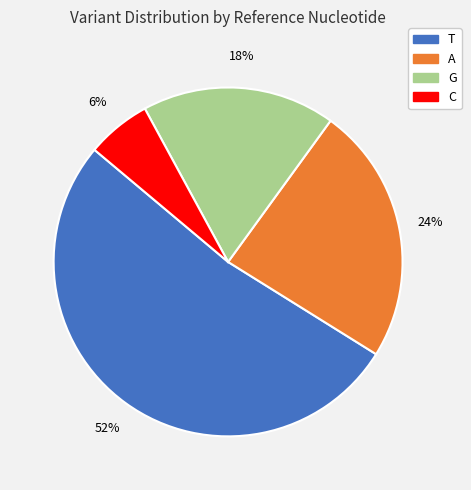

Which slice represents more than half of the pie?

T